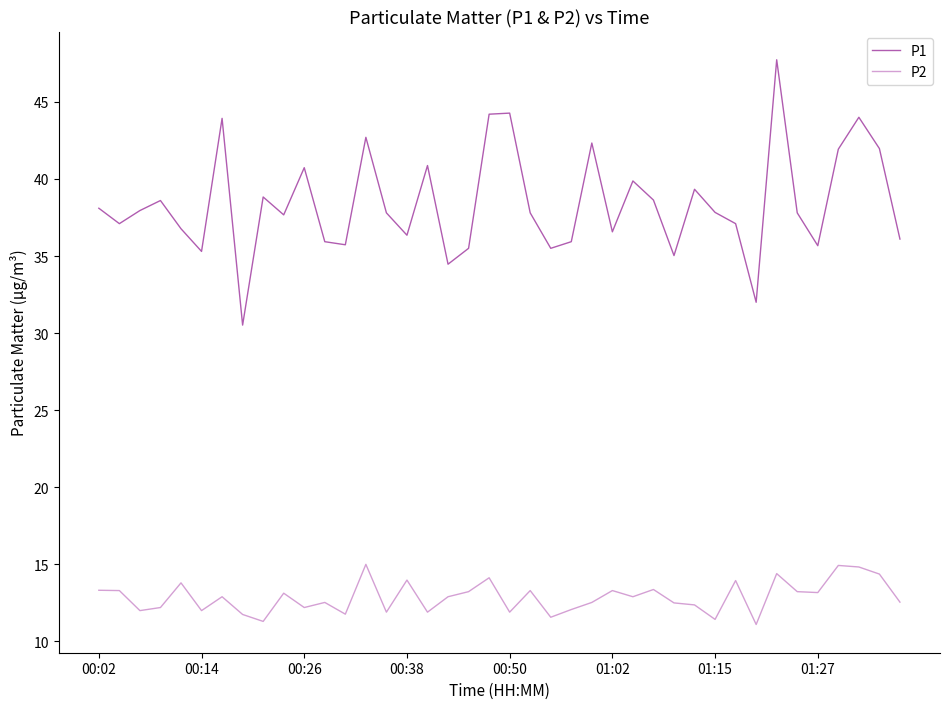

Which series has the widest spread of values?

P1